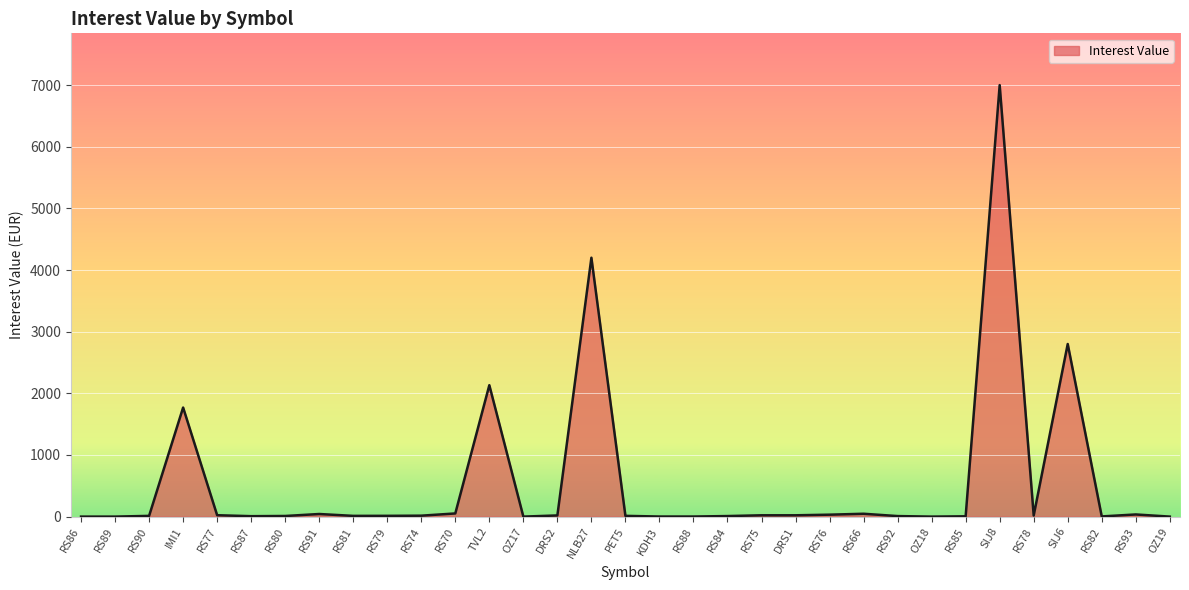

What is the greatest value displayed?

7000.0